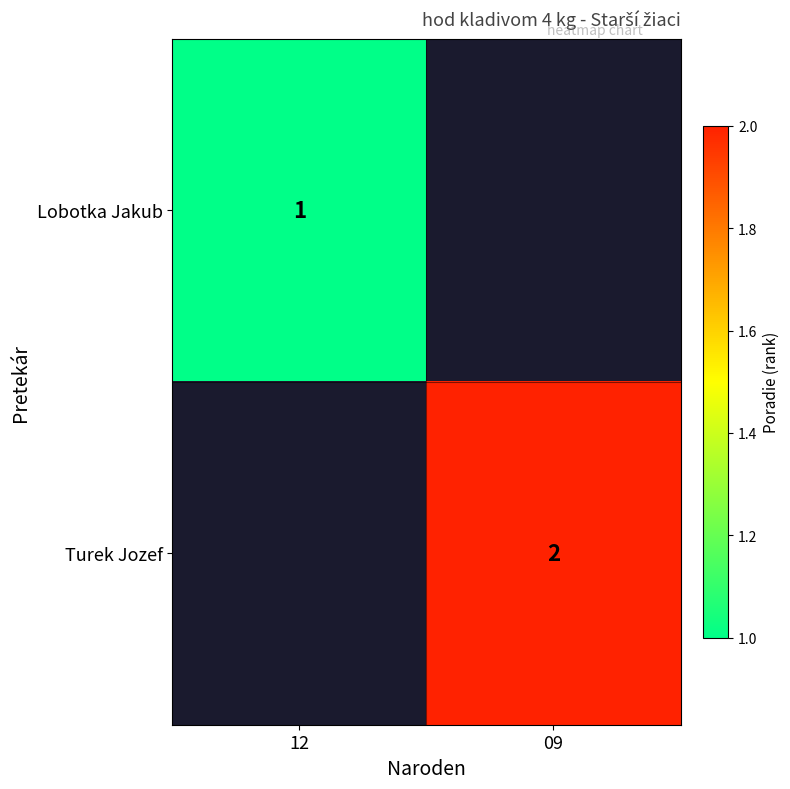

Is the value of Turek Jozef at 09 greater than the value of Lobotka Jakub at 12?

Yes